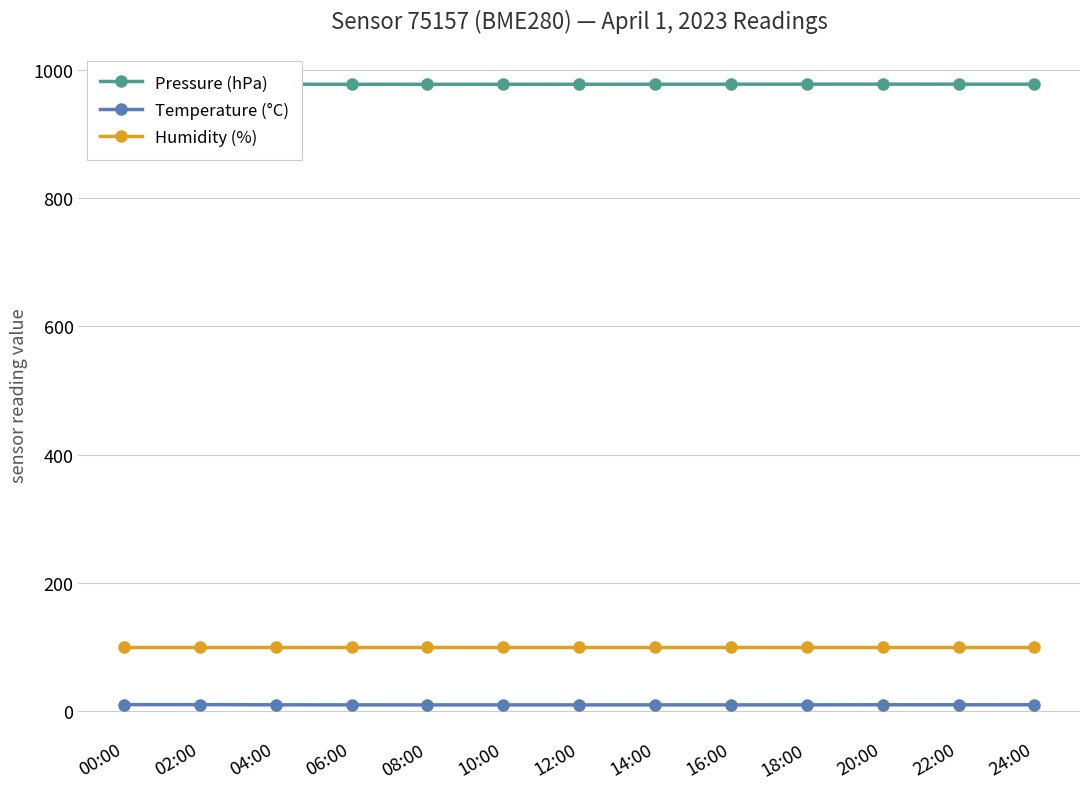

At how many categories does at least one series exceed 872?

13